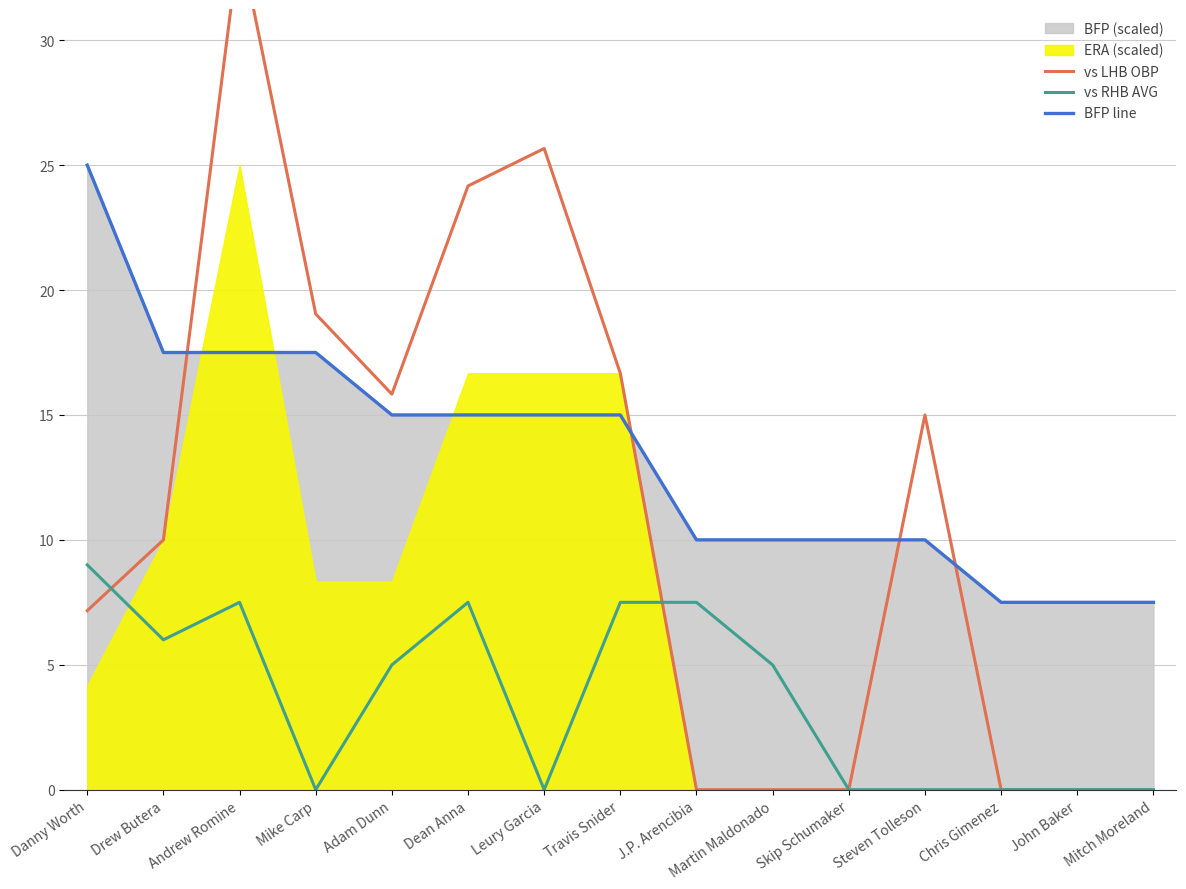

The vs LHB OBP series shows 16.0 at Drew Butera. True or false?

False